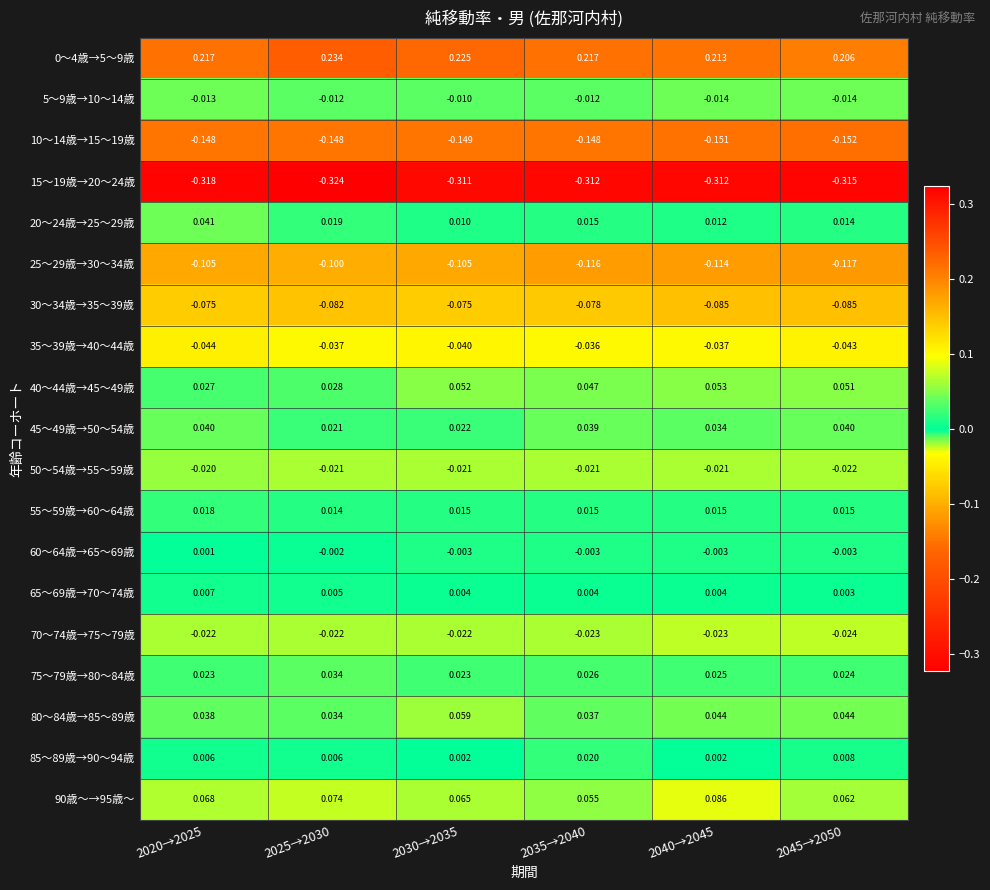

Is the value of 35～39歳→40～44歳 at 2035→2040 greater than the value of 40～44歳→45～49歳 at 2020→2025?

No